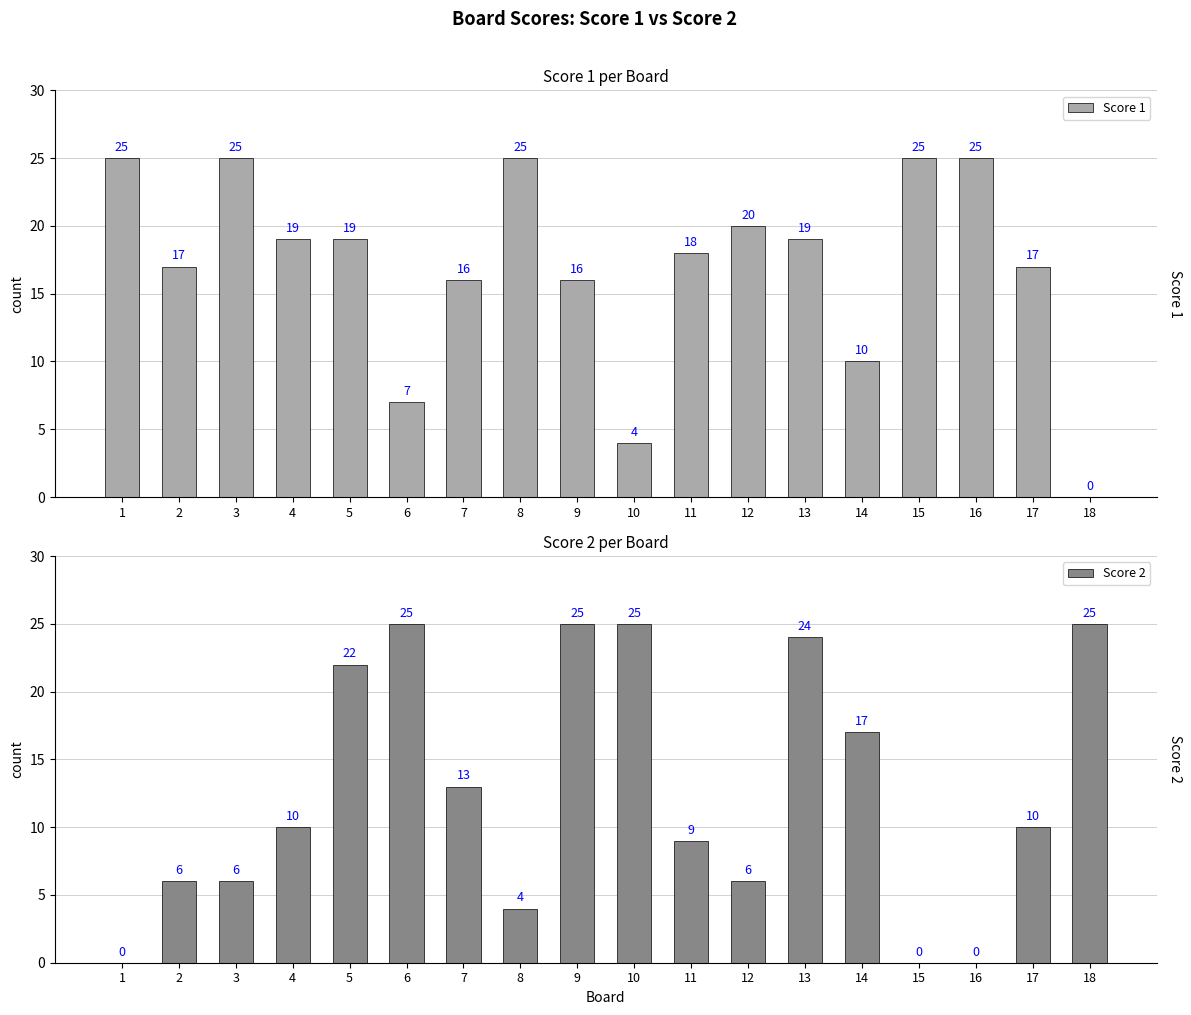

What is the spread (max minus min) of values at 14?

7